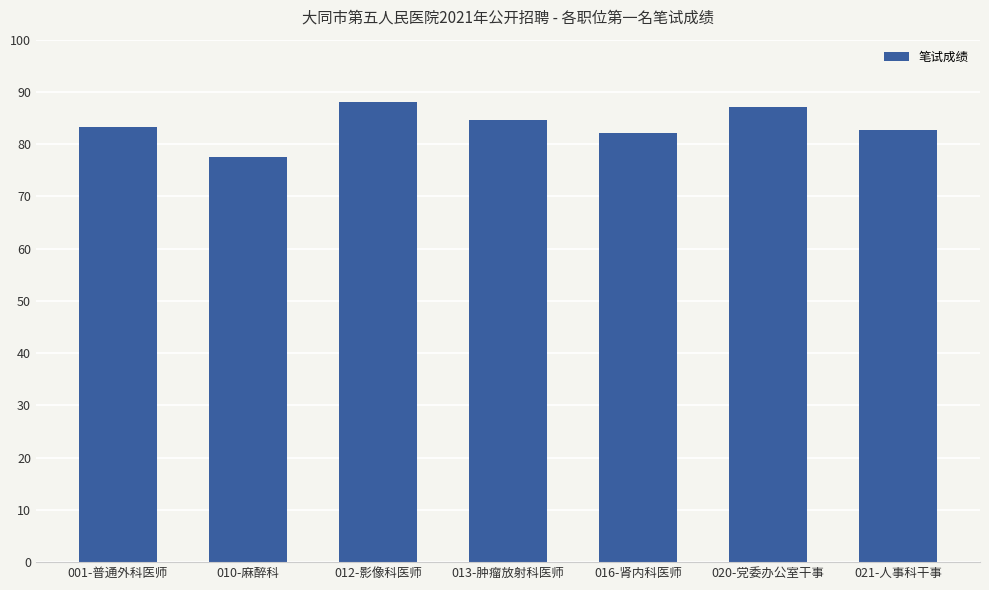

What is the minimum value shown in the chart?

77.5